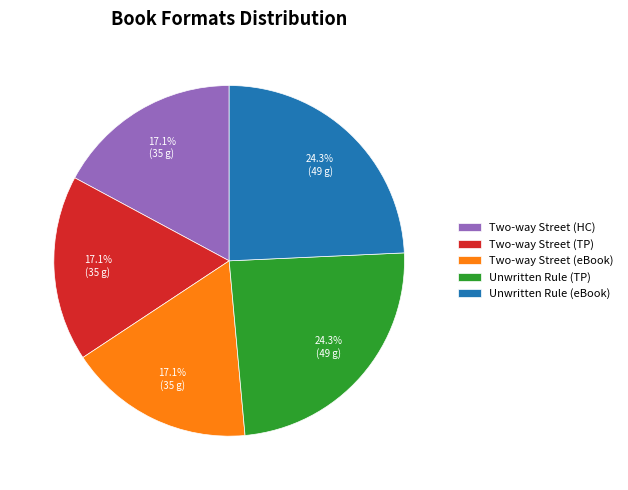

Count the number of slices in the pie.

5